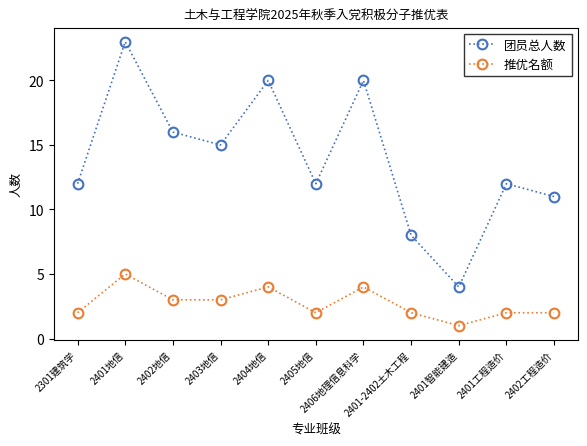

What is the average value of the 团员总人数 series?

14